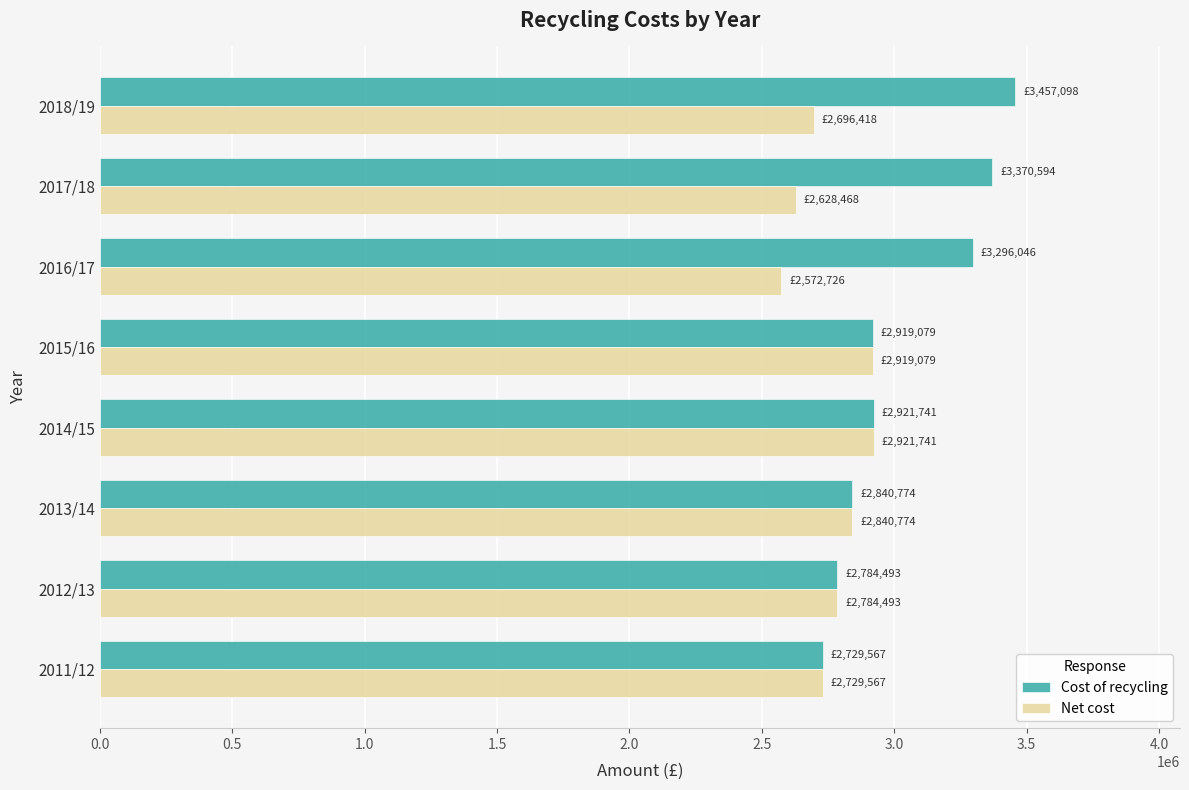

Which series has the largest total across all categories?

Cost of recycling